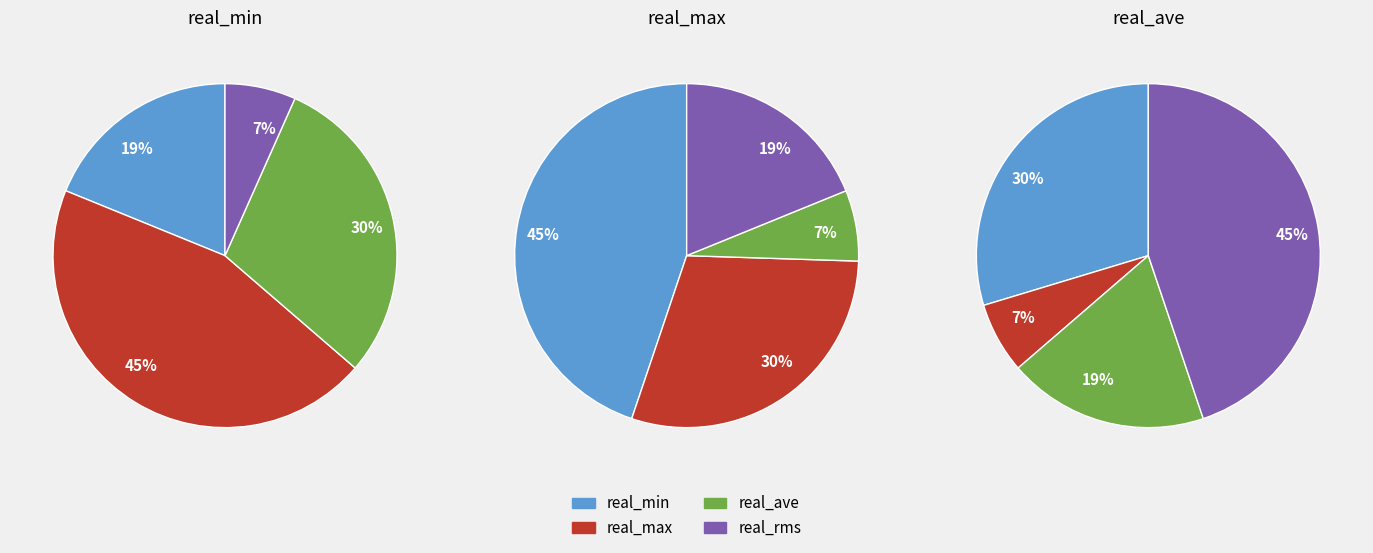

Does 1066.25 account for over 50% of the chart?

No